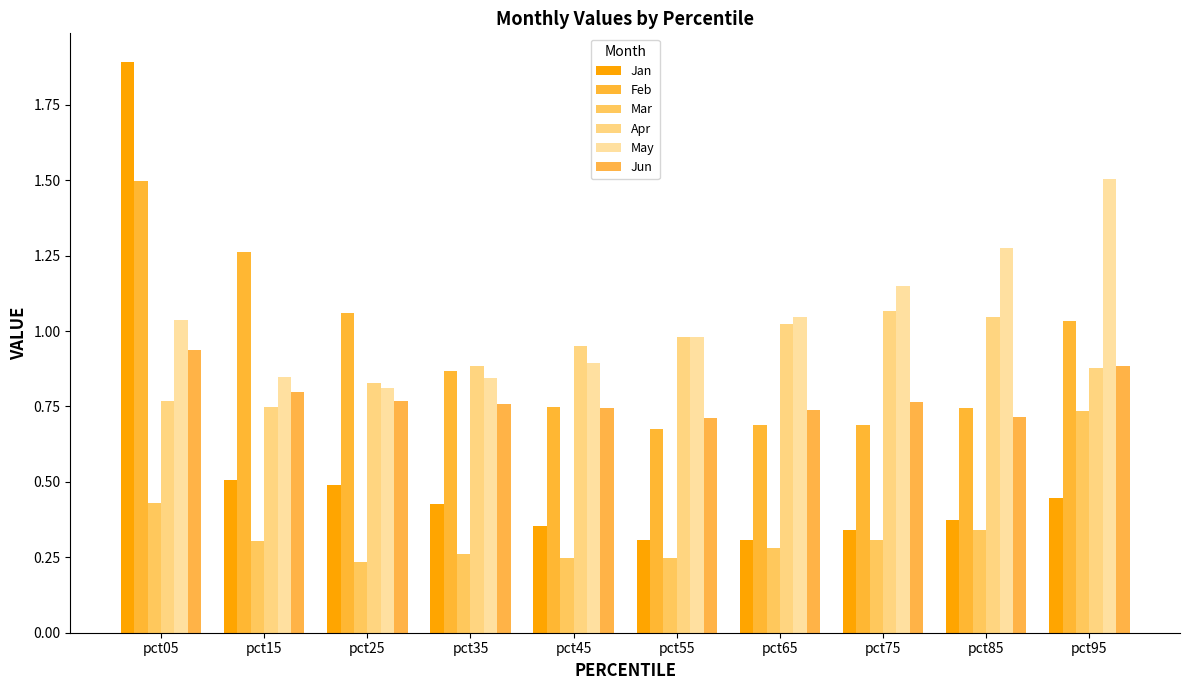

The Jun series shows 0.8 at pct35. True or false?

True